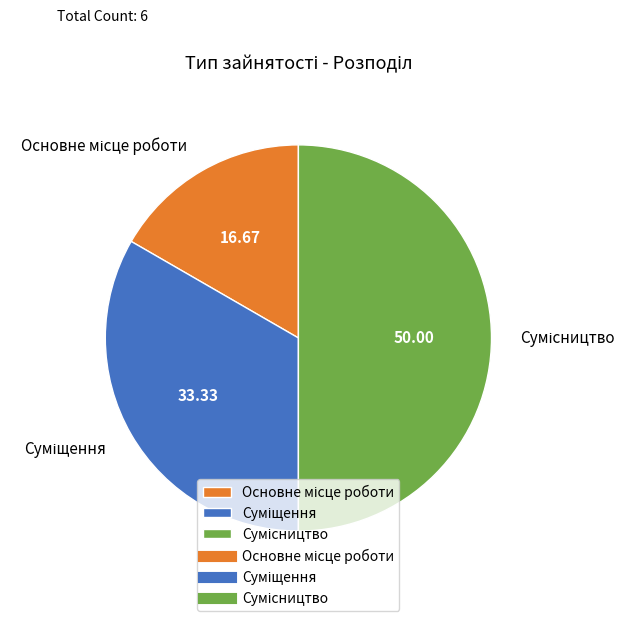

How many segments does this pie chart have?

3